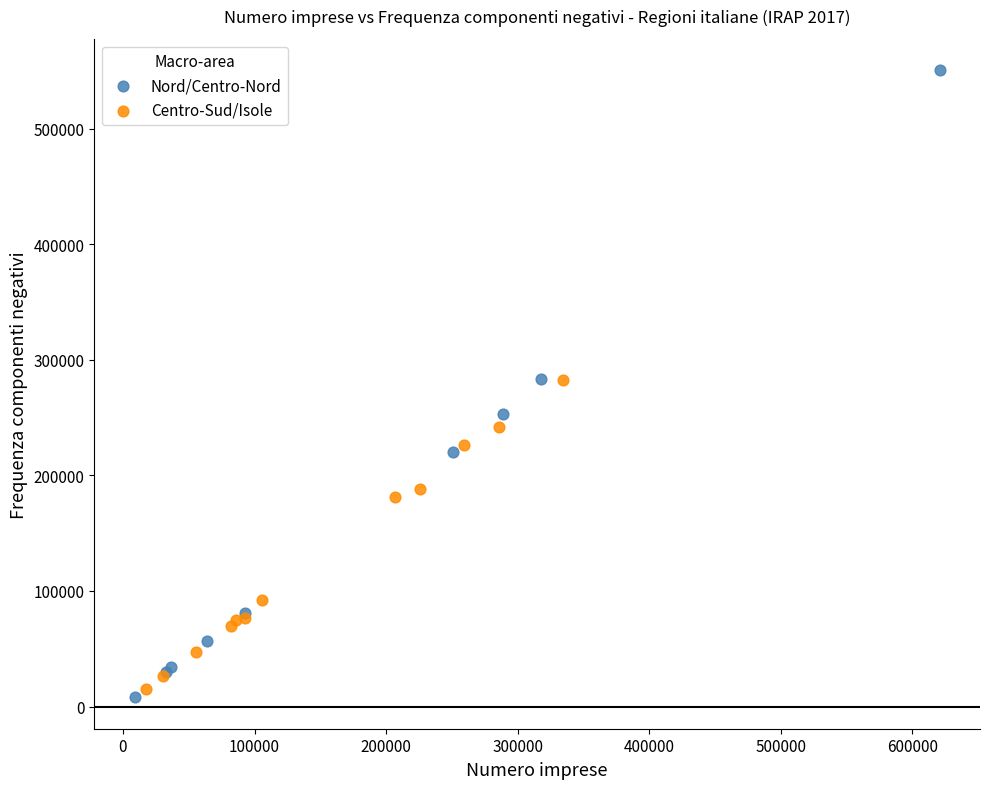

Which series reaches the minimum Y coordinate?

Nord/Centro-Nord